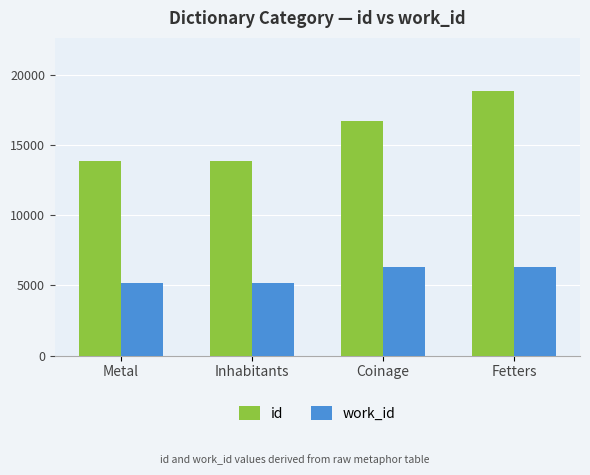

What position from the left is Inhabitants?

2